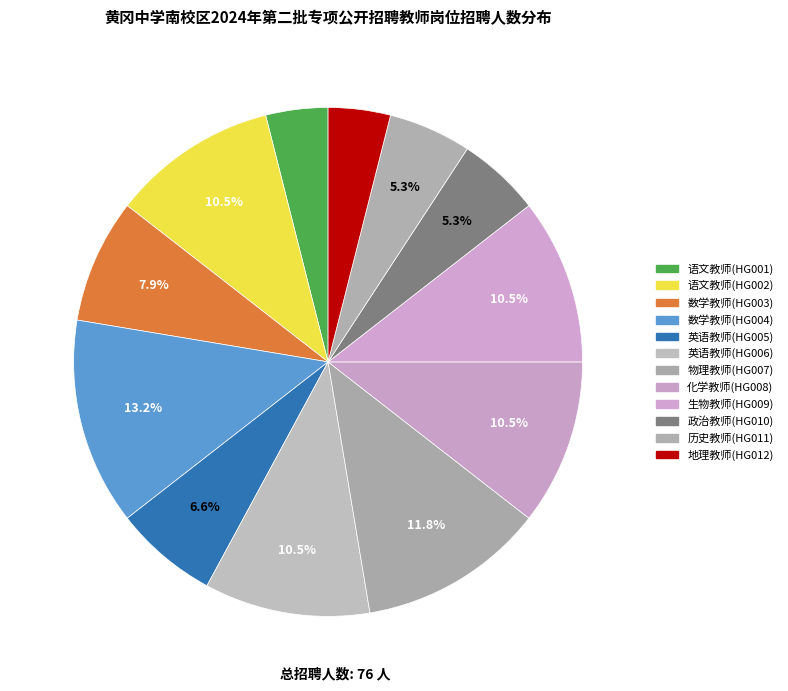

Does any single category account for the majority?

No